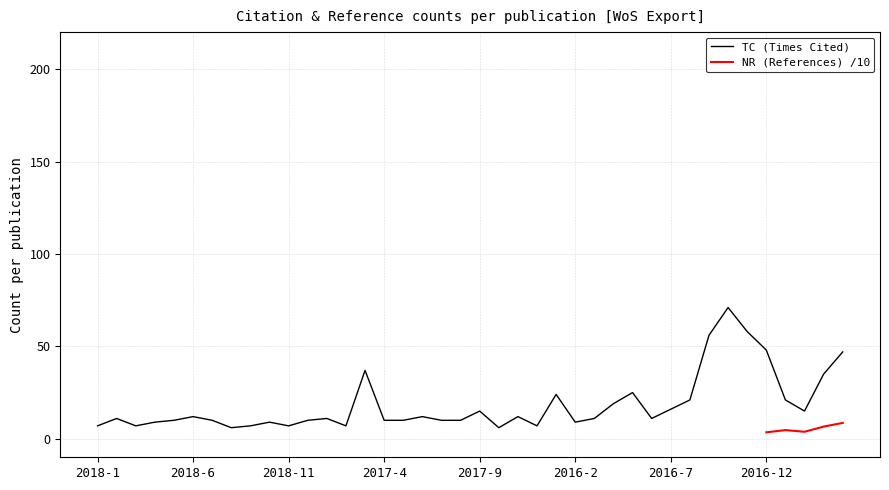

What is the difference between the maximum and second lowest values?

65